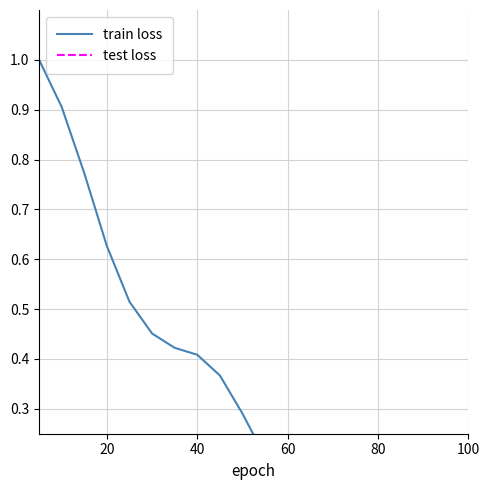

The test loss series shows 0.0 at 0. True or false?

False